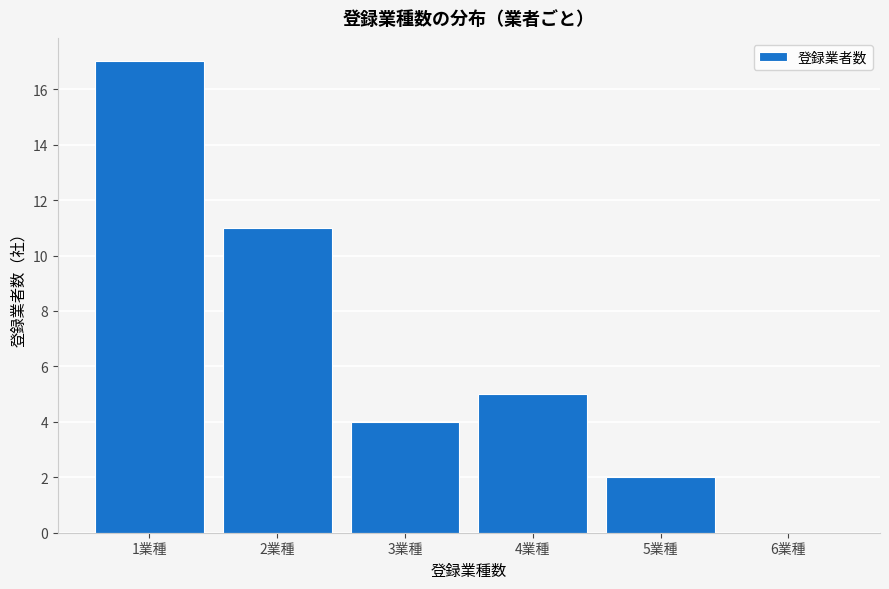

Reading left to right, what are all the values shown in this chart?

1業種=17	2業種=11	3業種=4	4業種=5	5業種=2	6業種=0